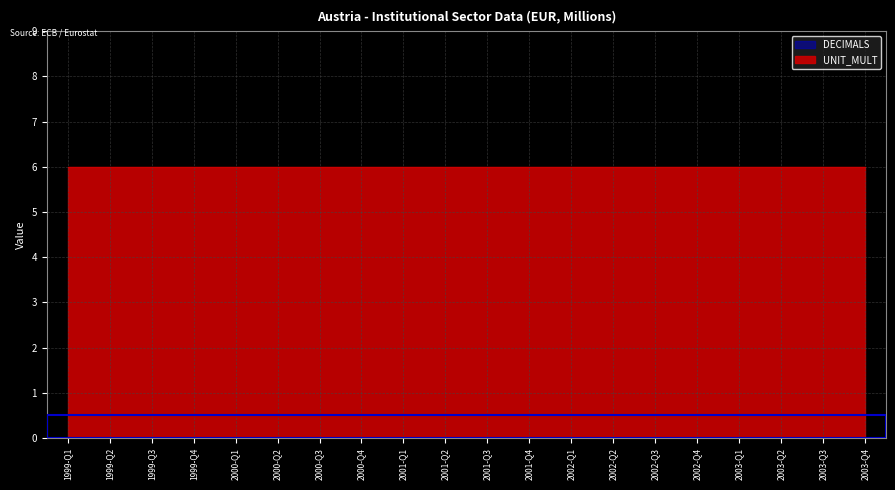

What is the total value across all series at 2003-Q2?

6